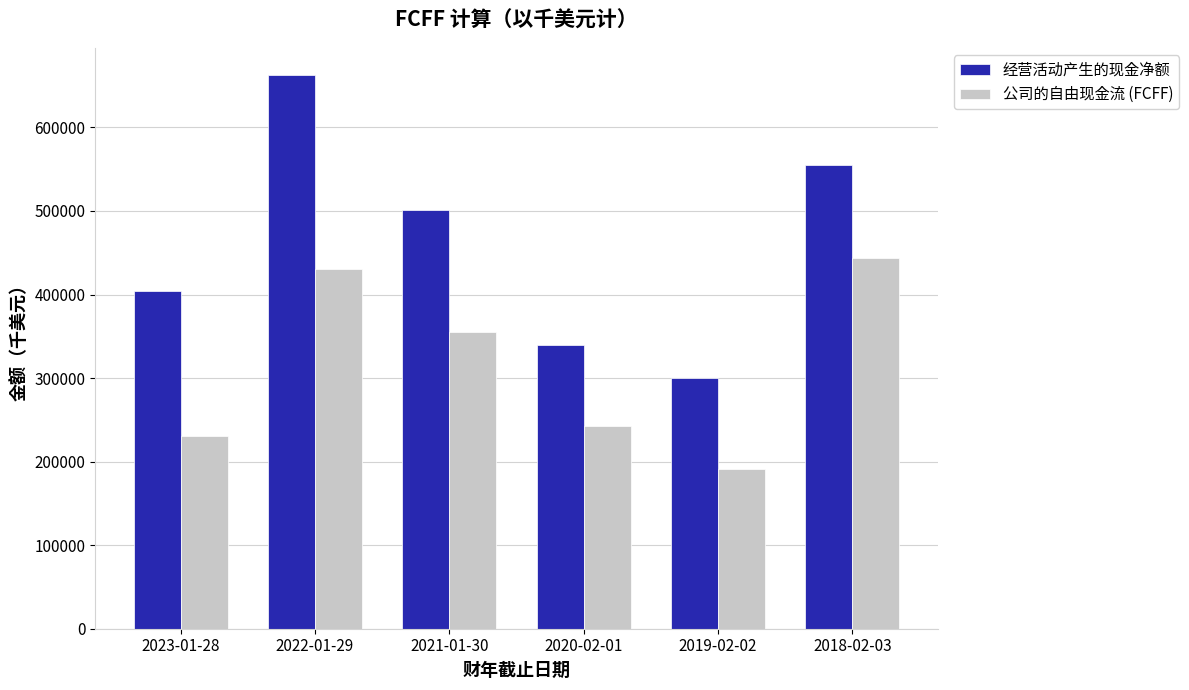

Reading left to right, extract all data points from this chart.

经营活动产生的现金净额: 2023-01-28=403687	2022-01-29=662114	2021-01-30=500770	2020-02-01=339188	2019-02-02=300556	2018-02-03=555102
公司的自由现金流 (FCFF): 2023-01-28=230622	2022-01-29=430417	2021-01-30=355469	2020-02-01=242925	2019-02-02=190818	2018-02-03=444067